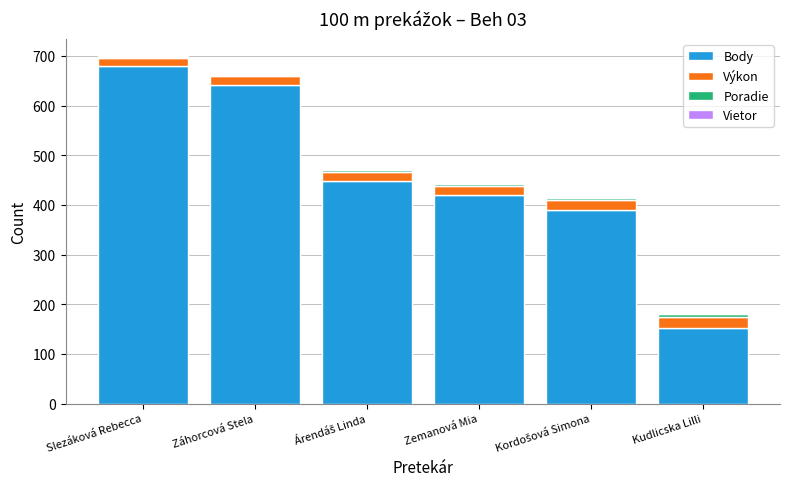

At which label does Body reach its peak?

Slezáková Rebecca